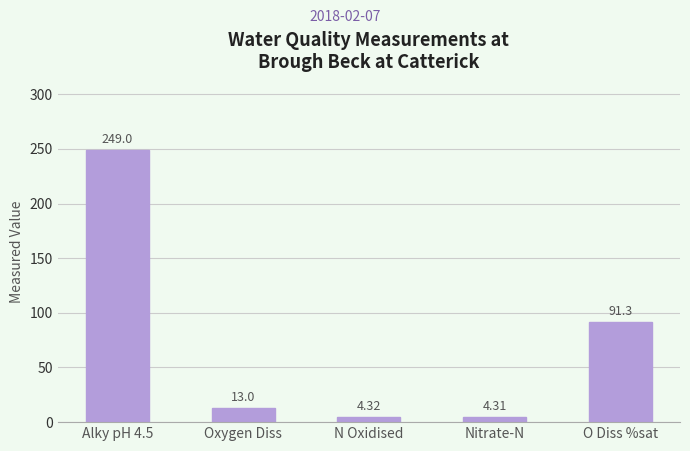

Count the number of categories in the chart.

5